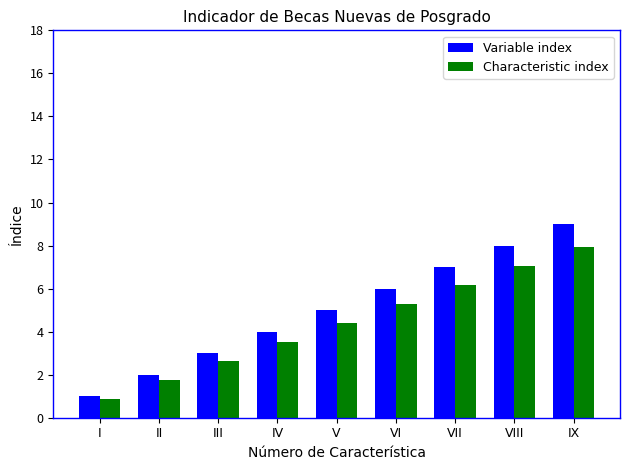

What is the minimum value for Variable index?

1.0